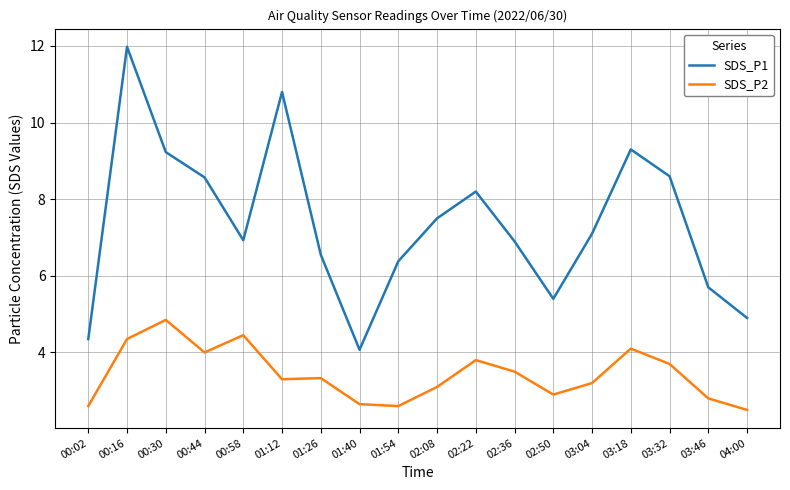

At 03:04, list the series in order from largest to smallest.

SDS_P1, SDS_P2